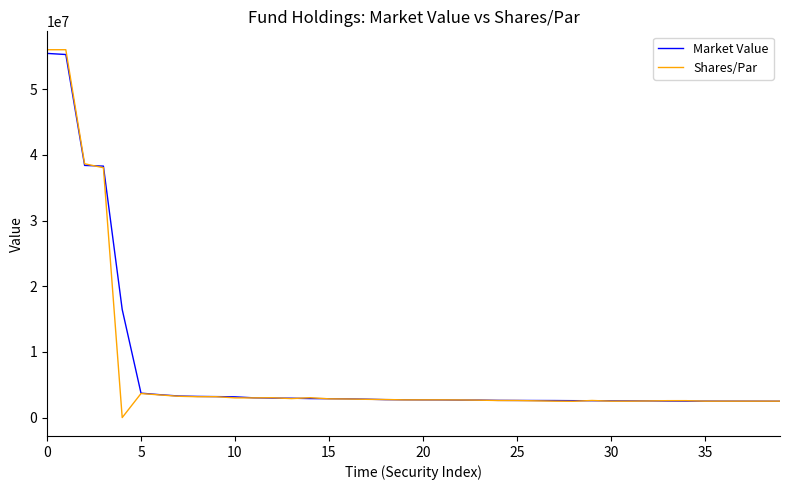

Which series has the largest range (max minus min)?

Shares/Par